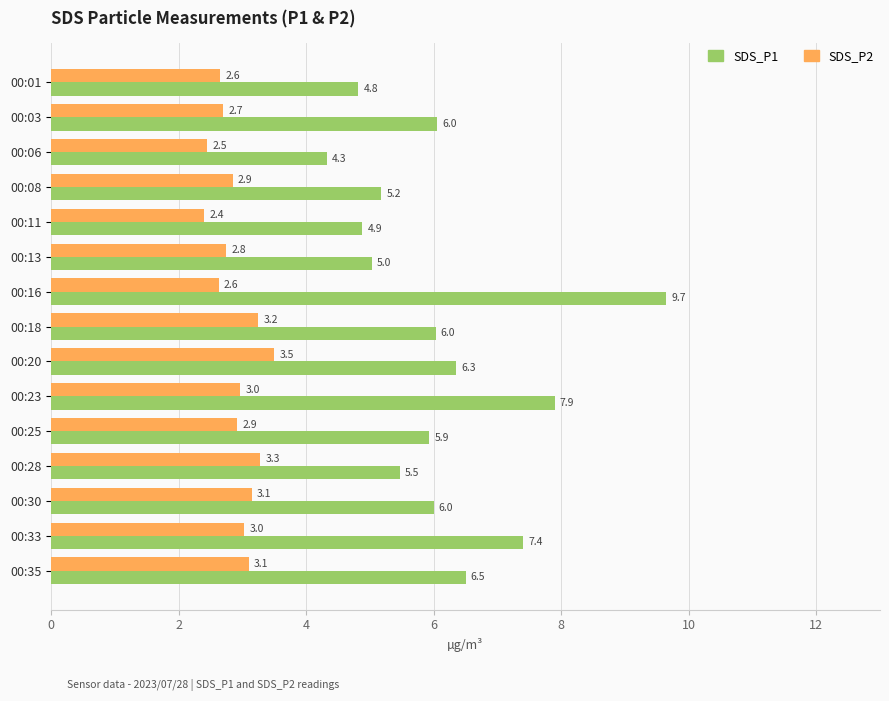

Is the value of SDS_P2 at 00:16 greater than the value of SDS_P1 at 00:18?

No